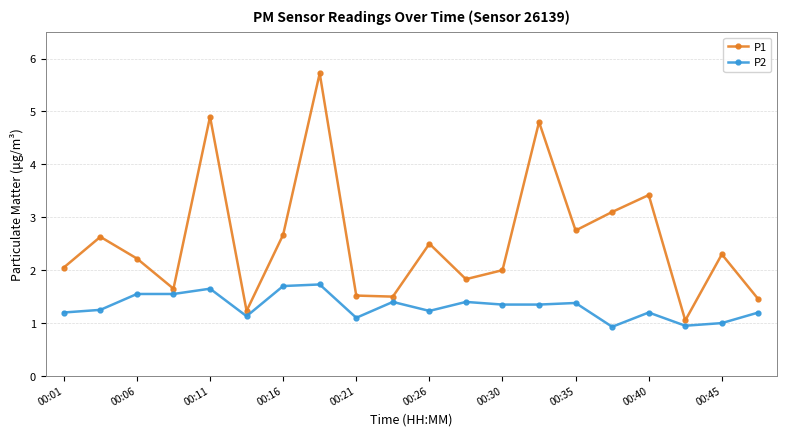

Rank the series by their maximum value, from lowest to highest.

P2, P1